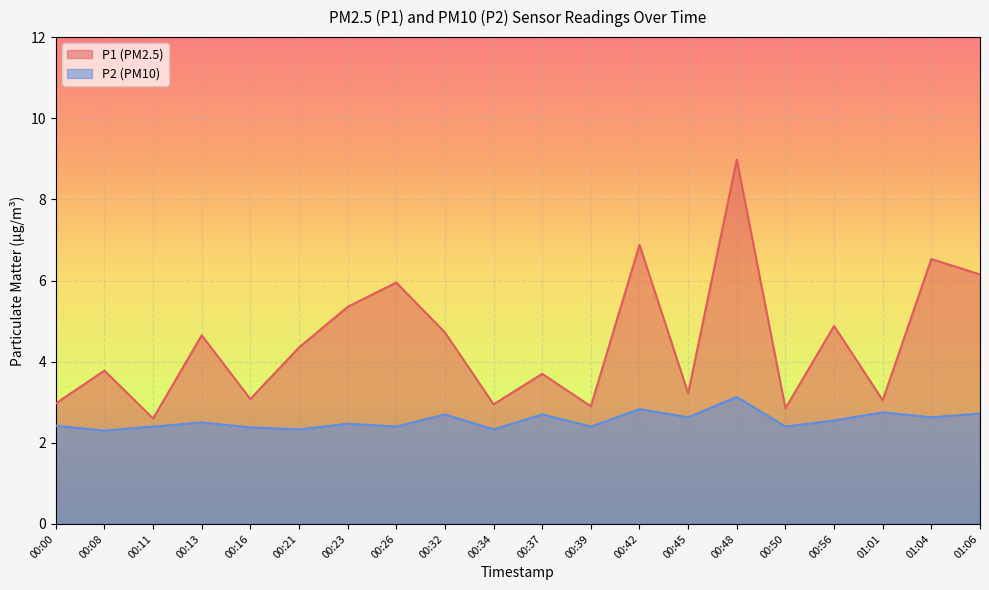

At which label does P1 first exceed 4?

00:13